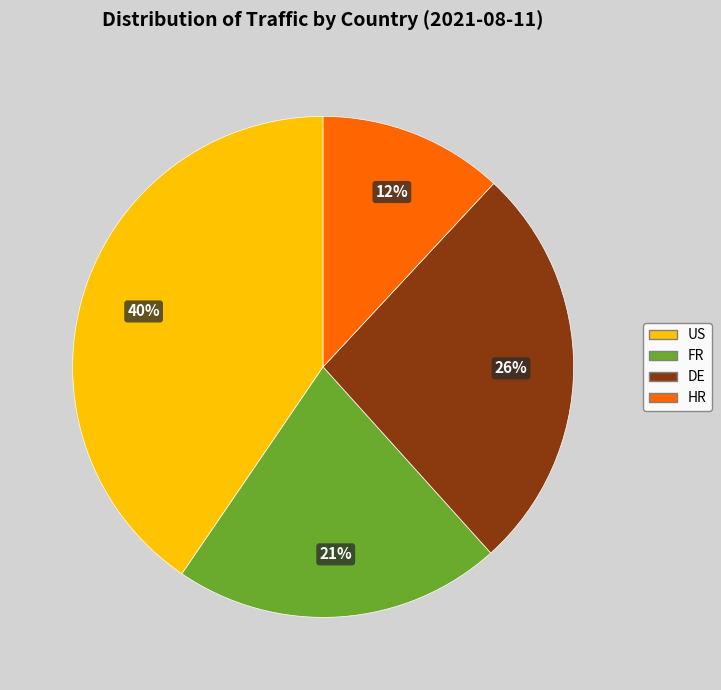

What percentage is the HR slice, to the nearest percent?

12%